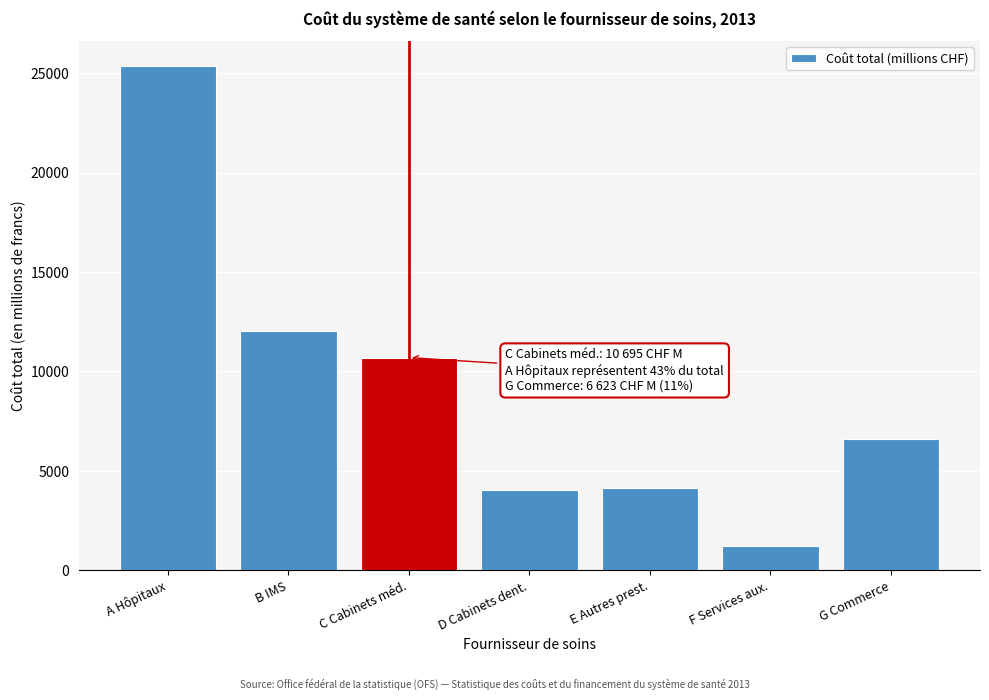

What is the label of the 3rd bar from the right?

E Autres prest.